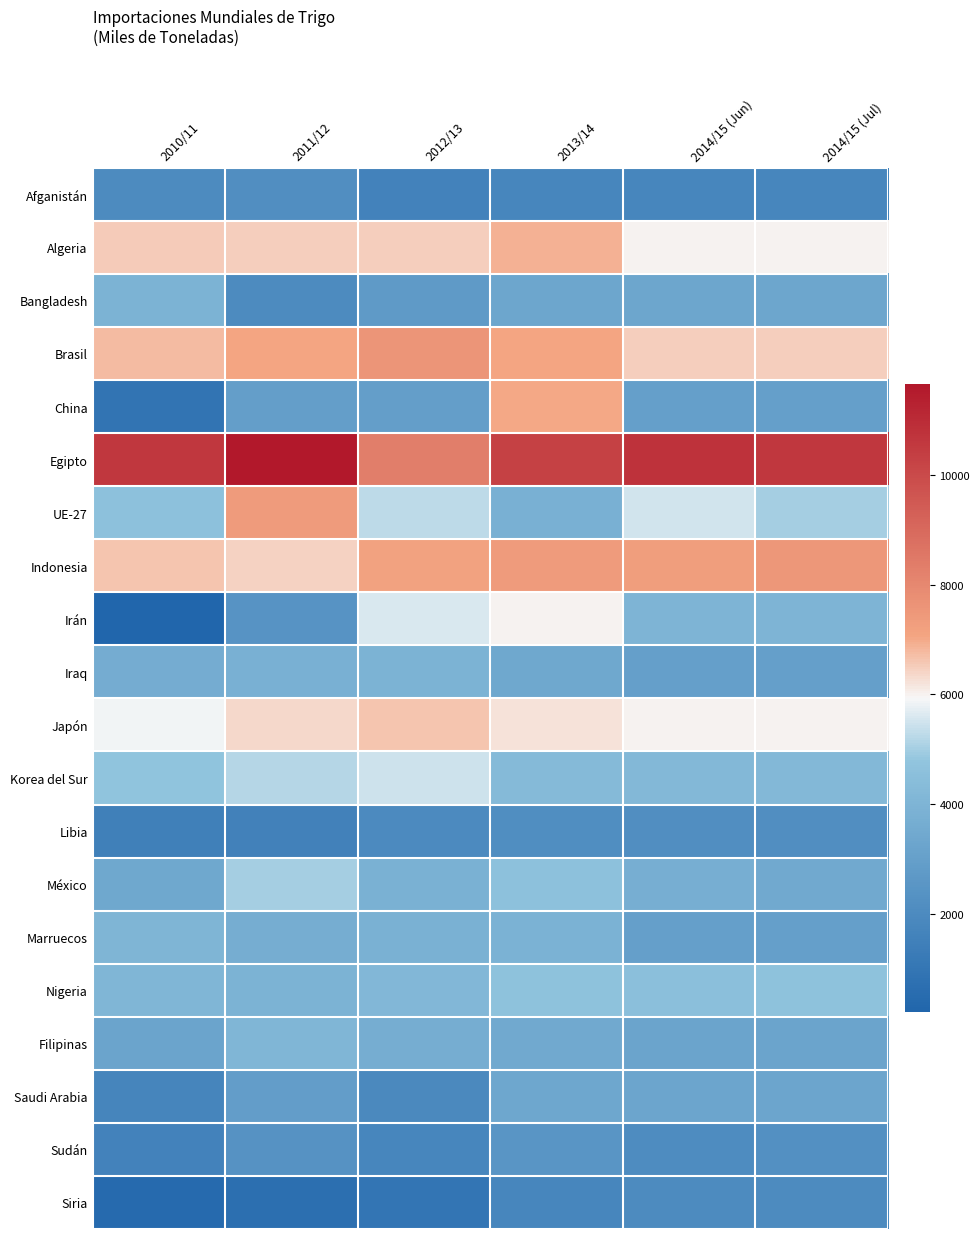

Which series has the widest spread of values?

China